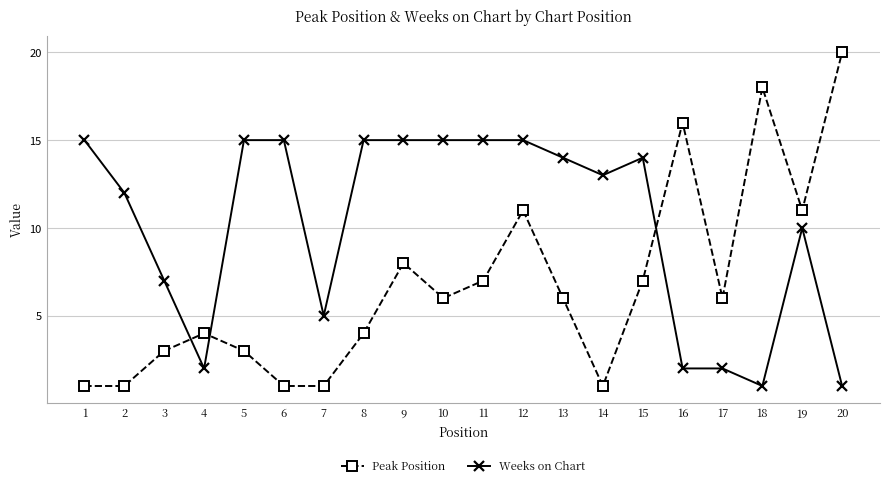

Which series has the largest total across all categories?

Weeks on Chart